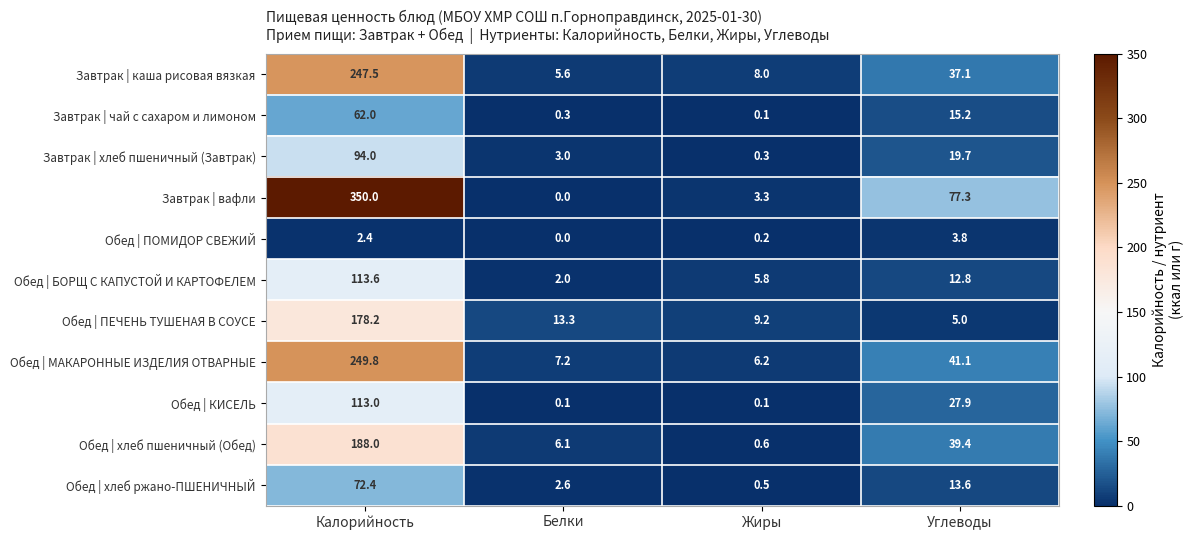

Is it true that Обед | хлеб пшеничный (Обед) equals 188.0 at Калорийность?

True